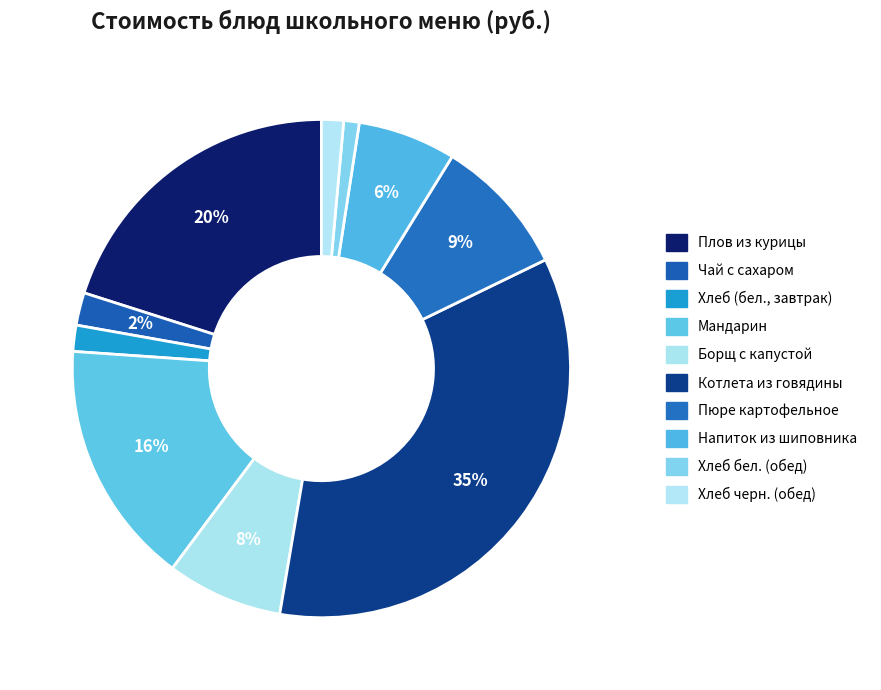

How many segments does this pie chart have?

10